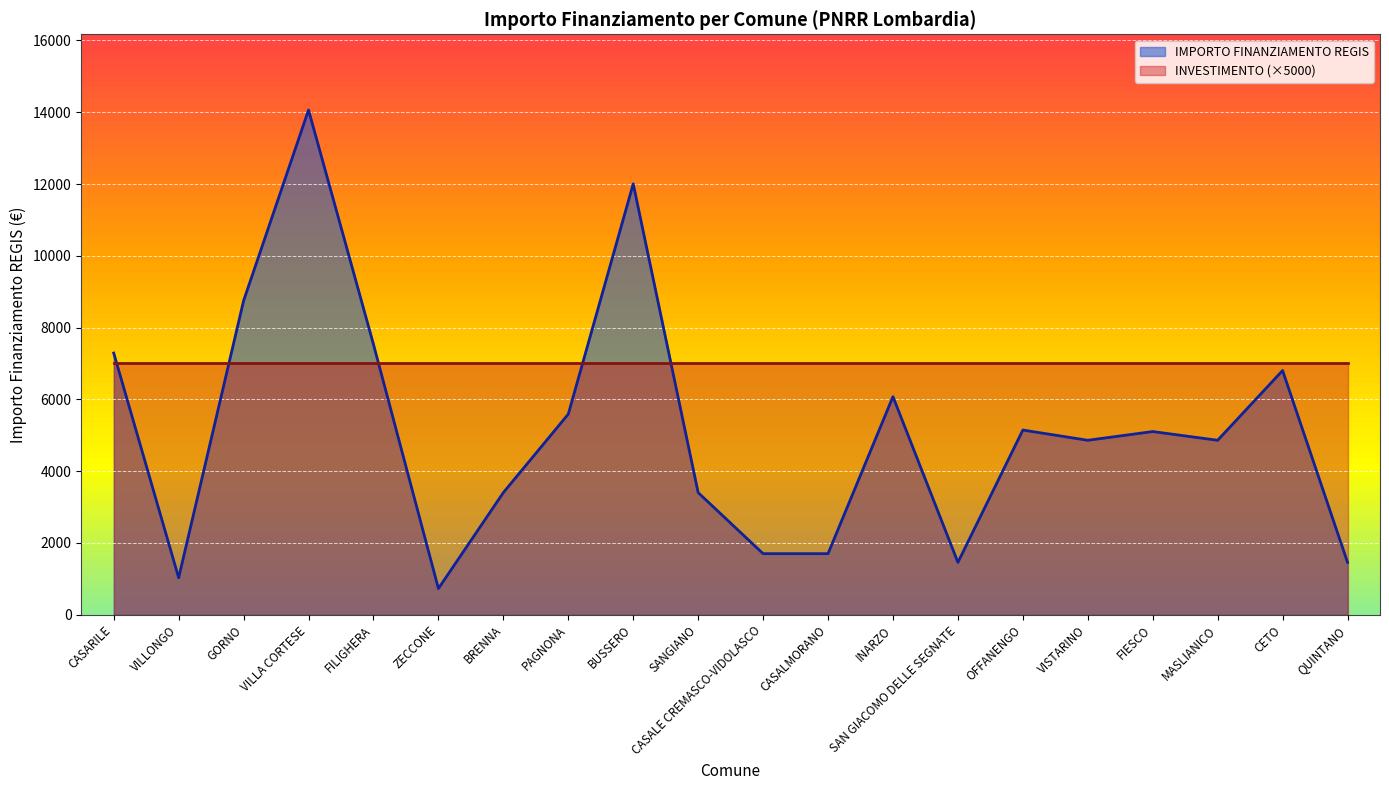

At which label does the data first exceed 5103?

CASARILE